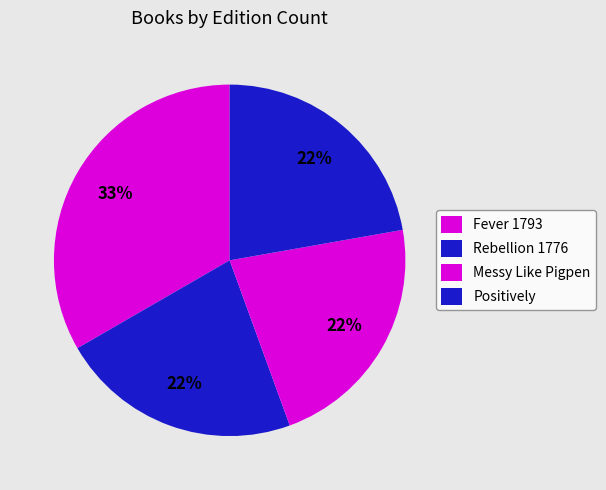

Count the number of slices in the pie.

4